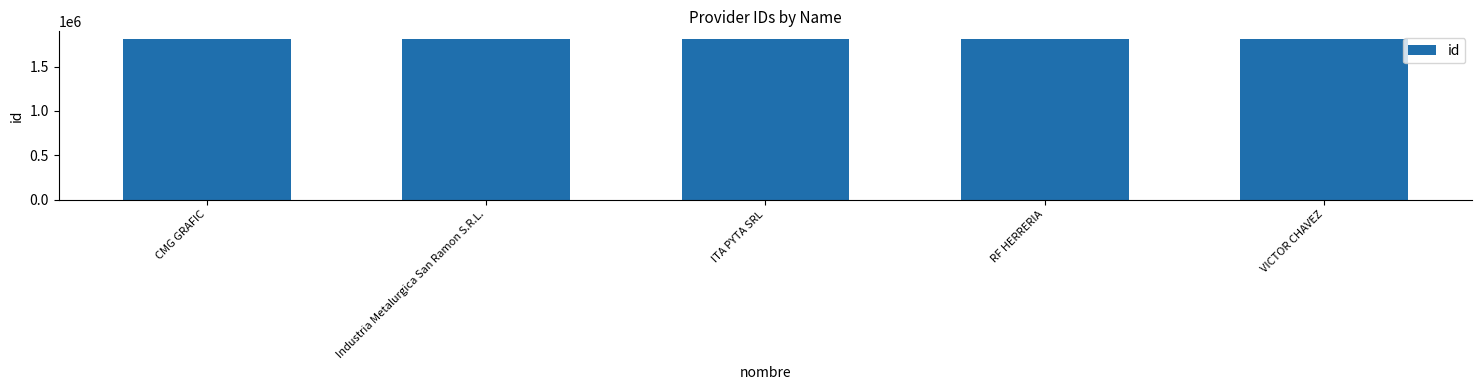

Are the bars grouped side by side (vs. stacked)?

No